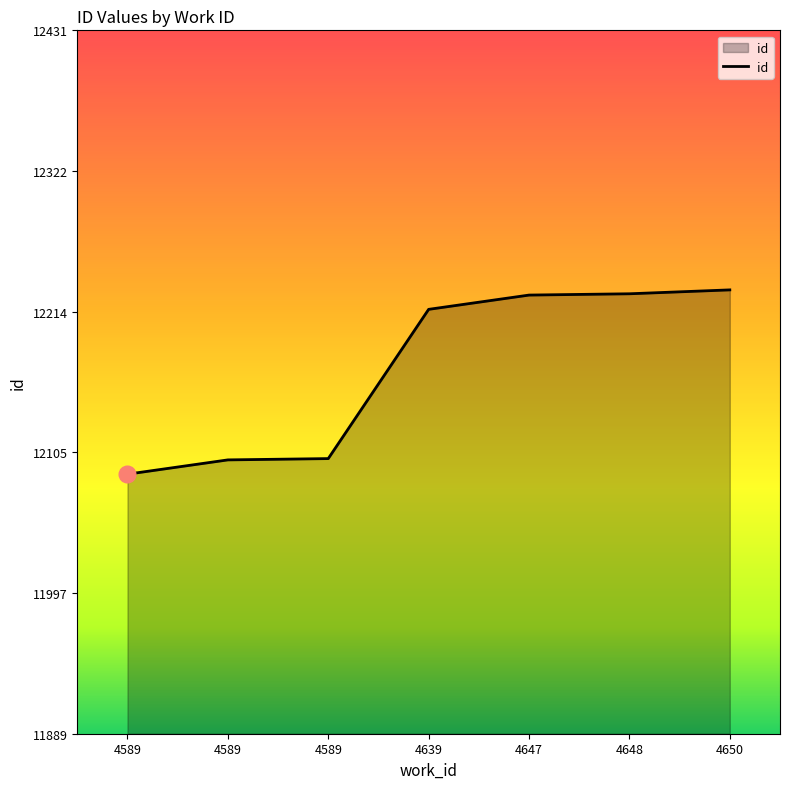

Does the chart display data point markers on the line(s)?

No